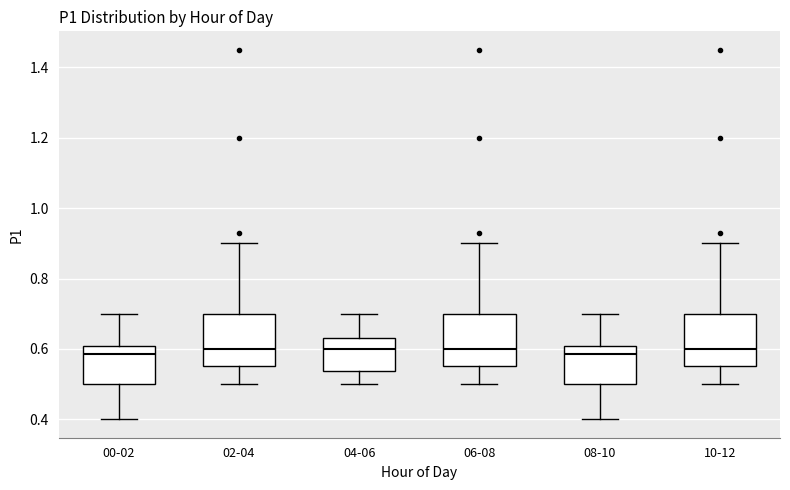

Reading left to right, transcribe this box plot: for each box, give where its median line is, the range the box spans, and where its two whiskers end, as read against the y-axis. The values are not printed on the chart, so give them approximately, as read against the axis.

00-02: median 0.58, box 0.50 to 0.60, whiskers 0.40 to 0.70
02-04: median 0.60, box 0.56 to 0.70, whiskers 0.50 to 0.90
04-06: median 0.60, box 0.54 to 0.64, whiskers 0.50 to 0.70
06-08: median 0.60, box 0.56 to 0.70, whiskers 0.50 to 0.90
08-10: median 0.58, box 0.50 to 0.60, whiskers 0.40 to 0.70
10-12: median 0.60, box 0.56 to 0.70, whiskers 0.50 to 0.90